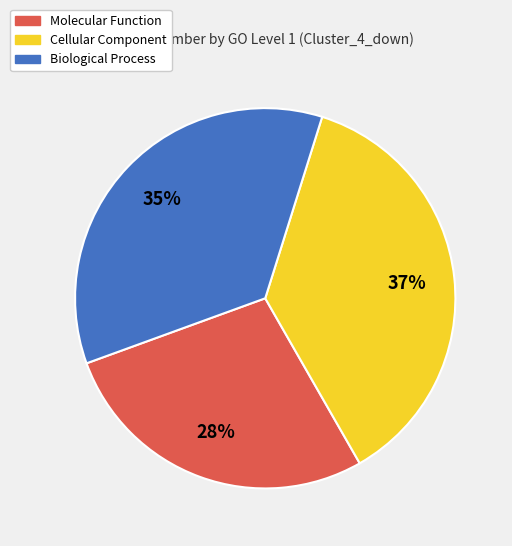

Combined, do Cellular Component and Molecular Function account for over 50%?

Yes